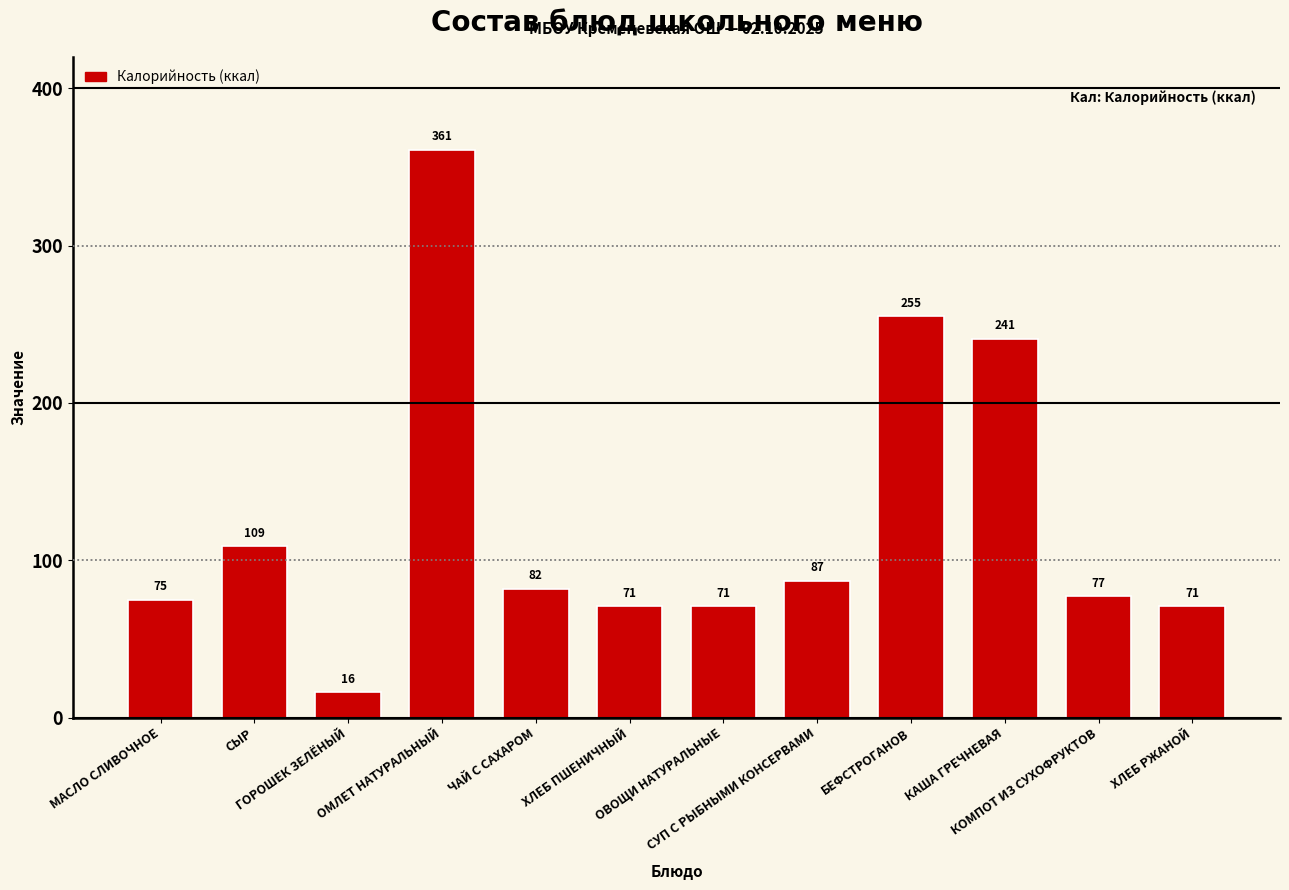

What is the sum of all values?

1516